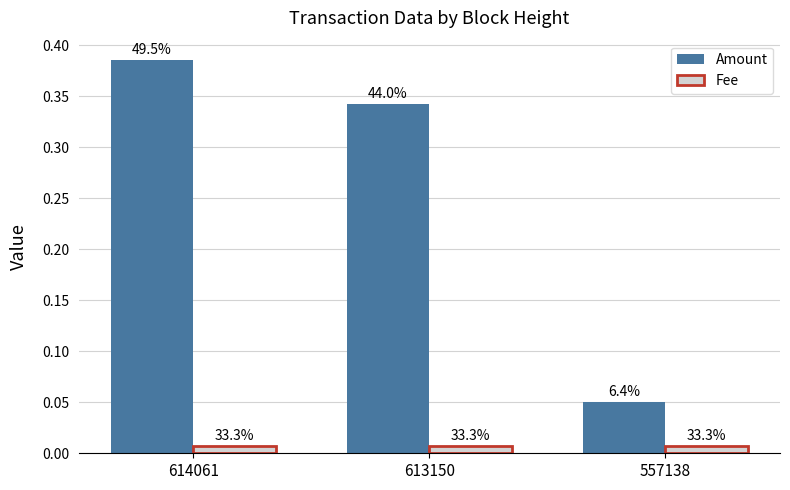

Are the bars grouped side by side (vs. stacked)?

Yes